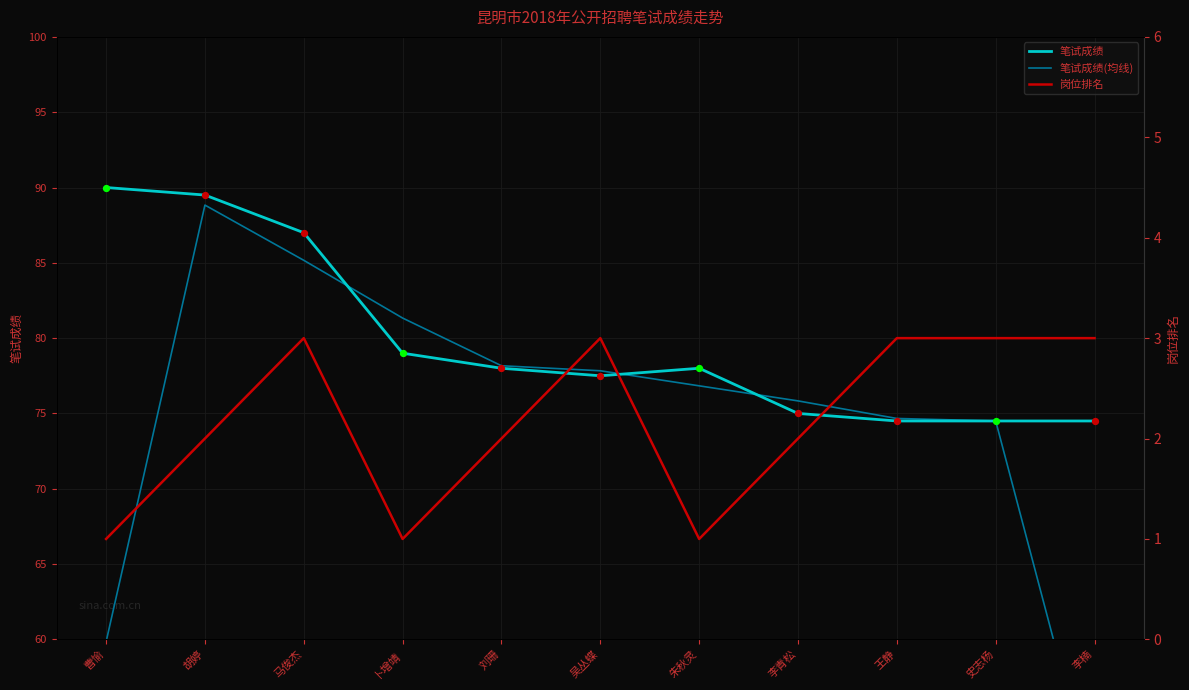

Which series has the largest total across all categories?

笔试成绩